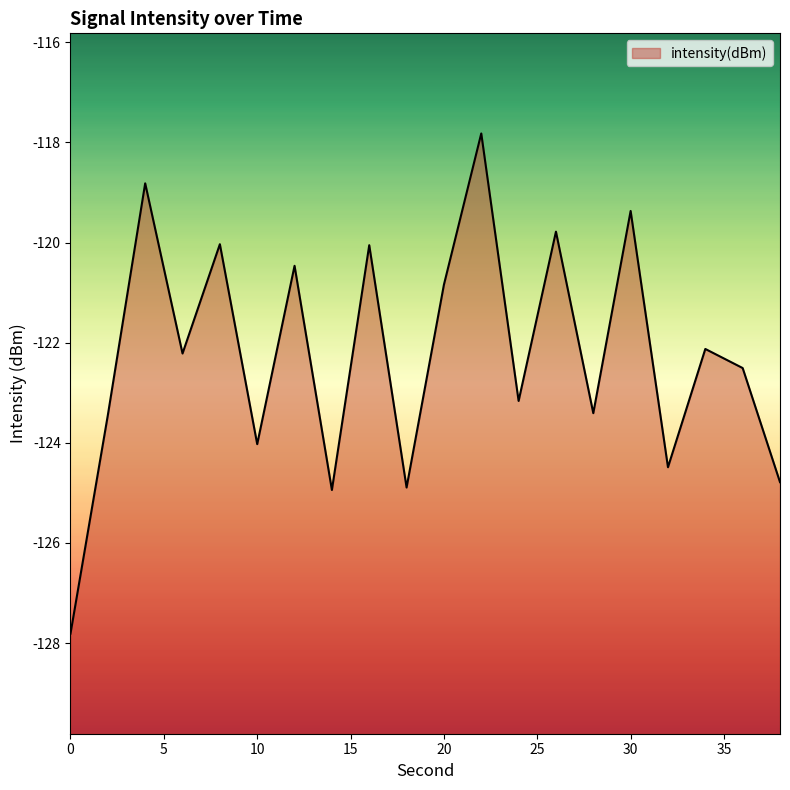

How many values exceed -122?

8